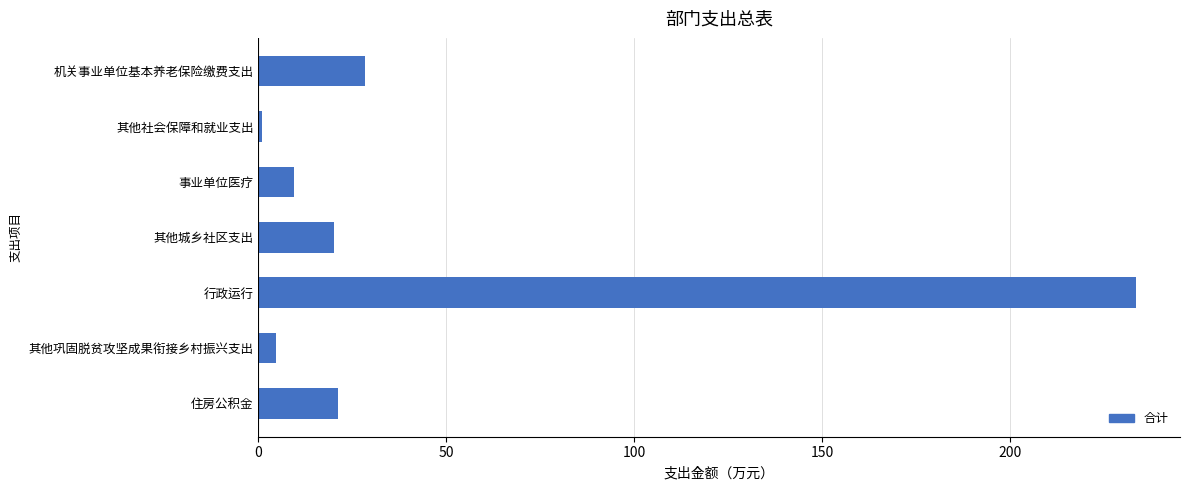

How many data points does each series have?

7